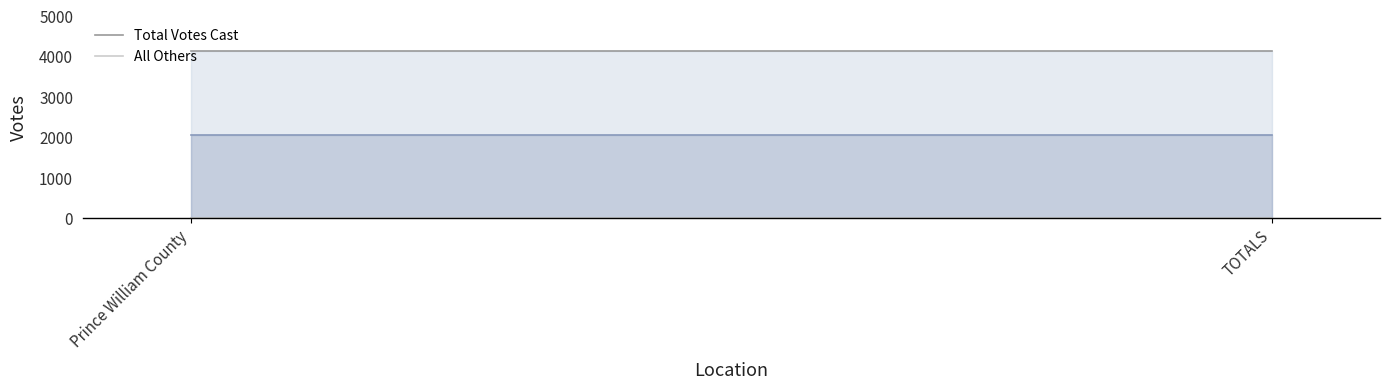

Reading left to right, transcribe all the data shown in this chart.

Total Votes Cast: 4137	4137
All Others: 0	0